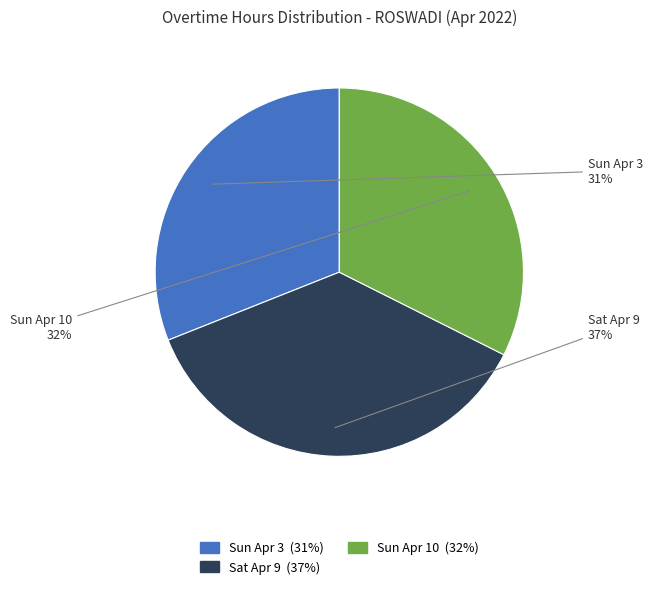

To the nearest percent, what is the average slice percentage?

33%